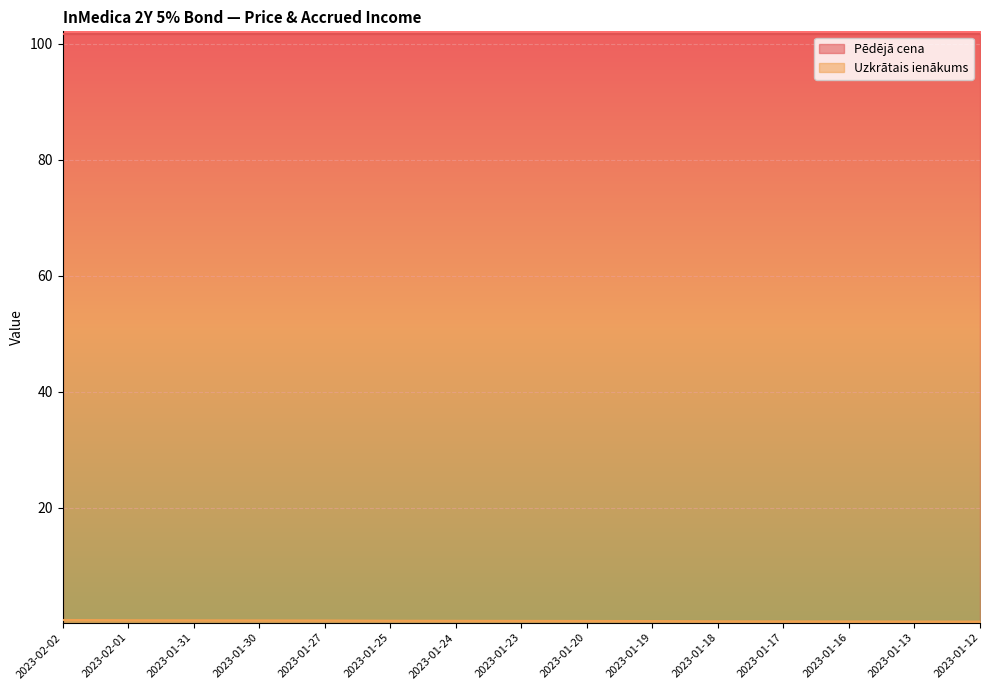

Rank the categories by value from lowest to highest.

2023-01-12, 2023-01-13, 2023-01-16, 2023-01-17, 2023-01-18, 2023-01-19, 2023-01-20, 2023-01-23, 2023-01-24, 2023-01-25, 2023-01-27, 2023-01-30, 2023-01-31, 2023-02-01, 2023-02-02